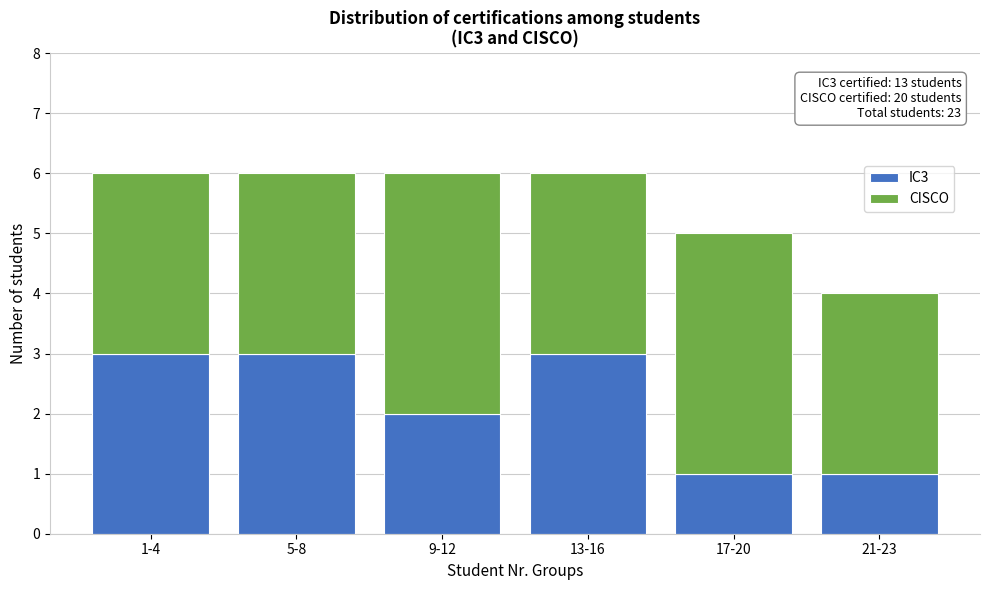

Reading left to right, what are the values for IC3?

1-4=3	5-8=3	9-12=2	13-16=3	17-20=1	21-23=1